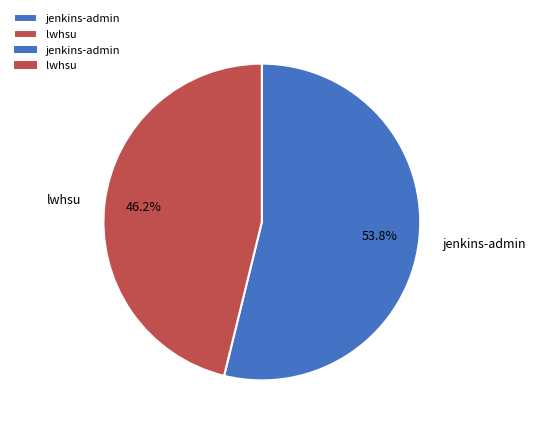

Count the number of slices in the pie.

2